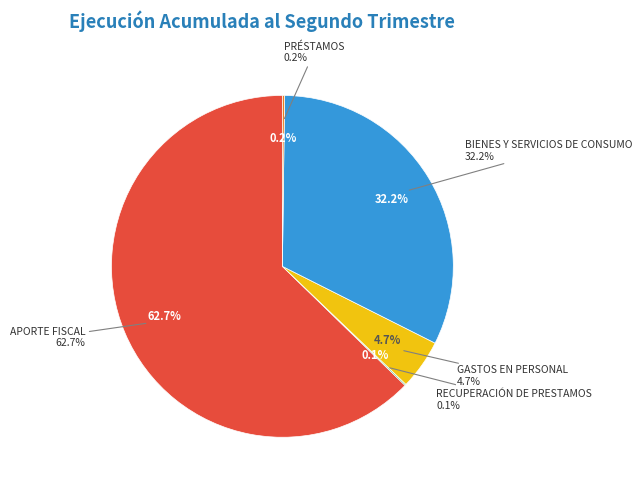

Is it true that RECUPERACIÓN DE PRESTAMOS is 1% of the pie?

False